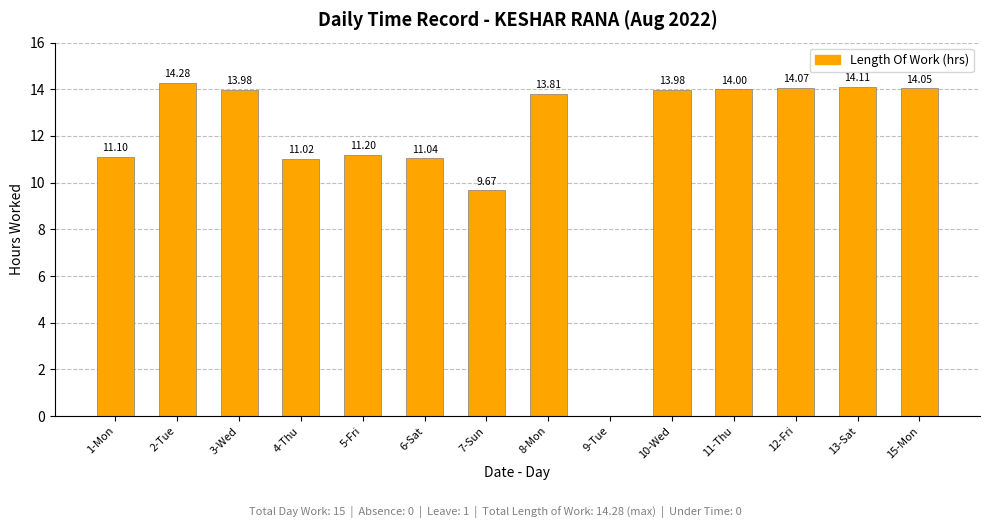

How many categories are shown in the chart?

14